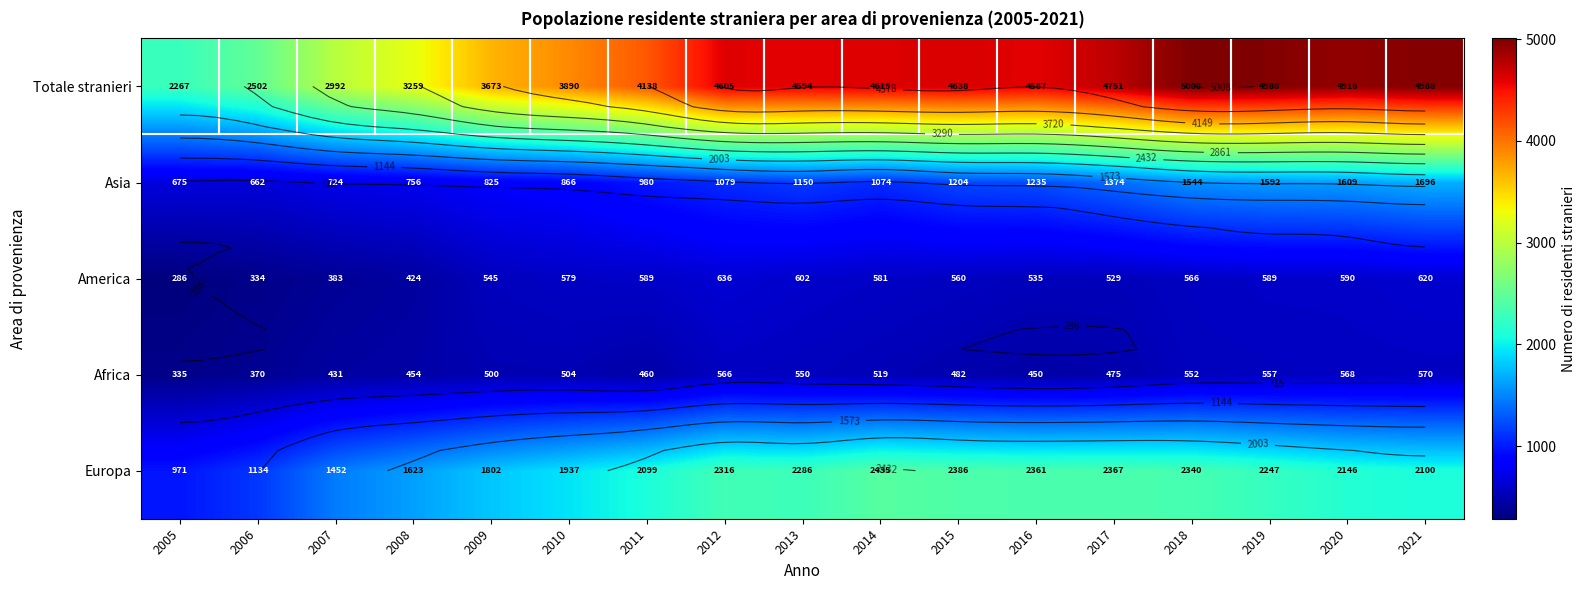

Is it true that America equals 763 at 2017?

False